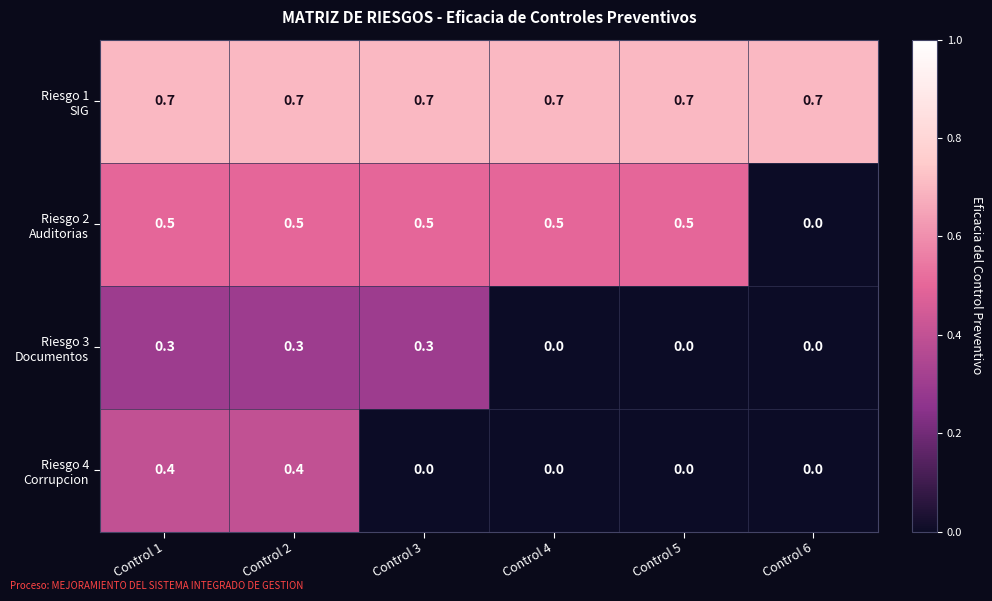

What is the total value across all series at Control 5?

1.2